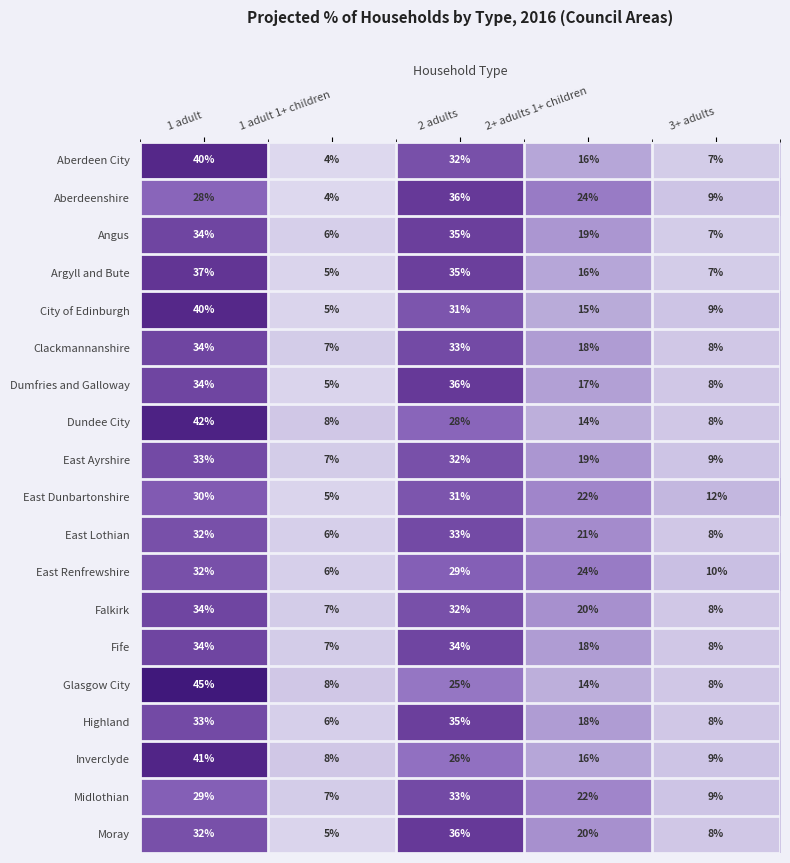

Is the value of Moray at 3+ adults greater than the value of Dumfries and Galloway at 1 adult 1+ children?

Yes